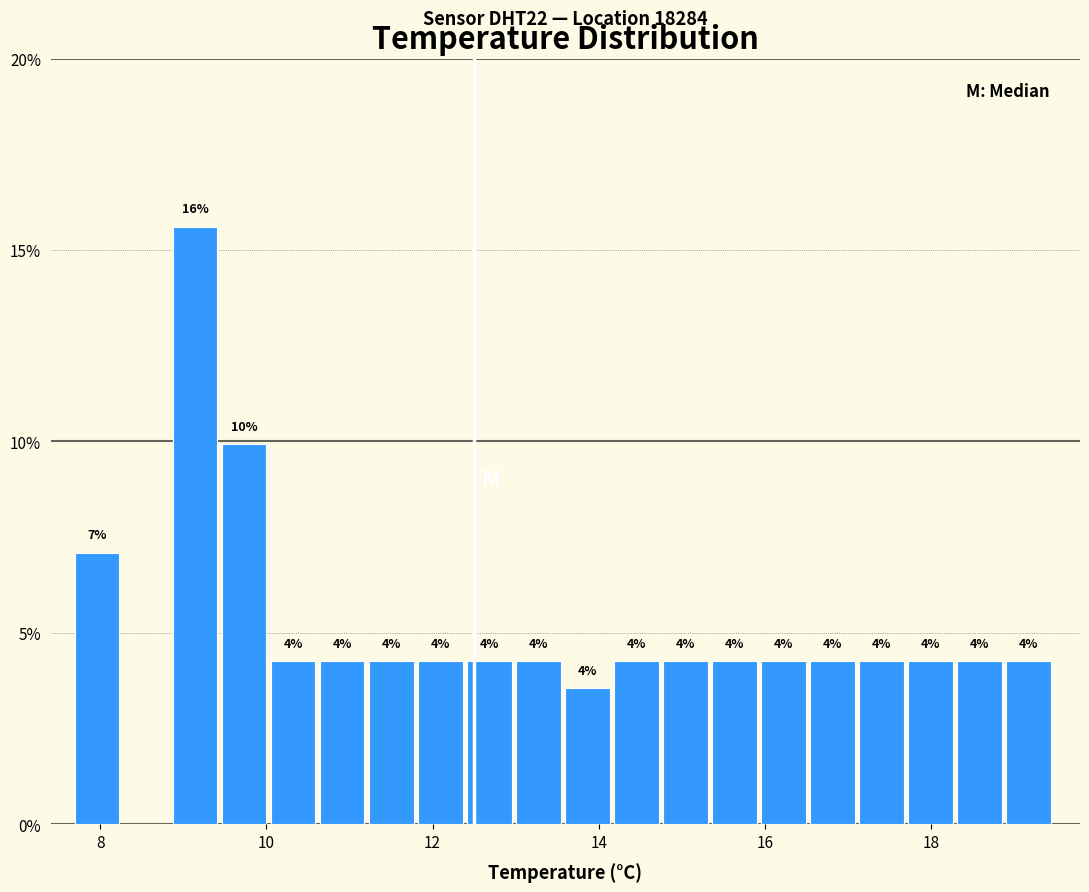

Read against the x-axis, roughly where is the centre of the tallest bar?

9.2